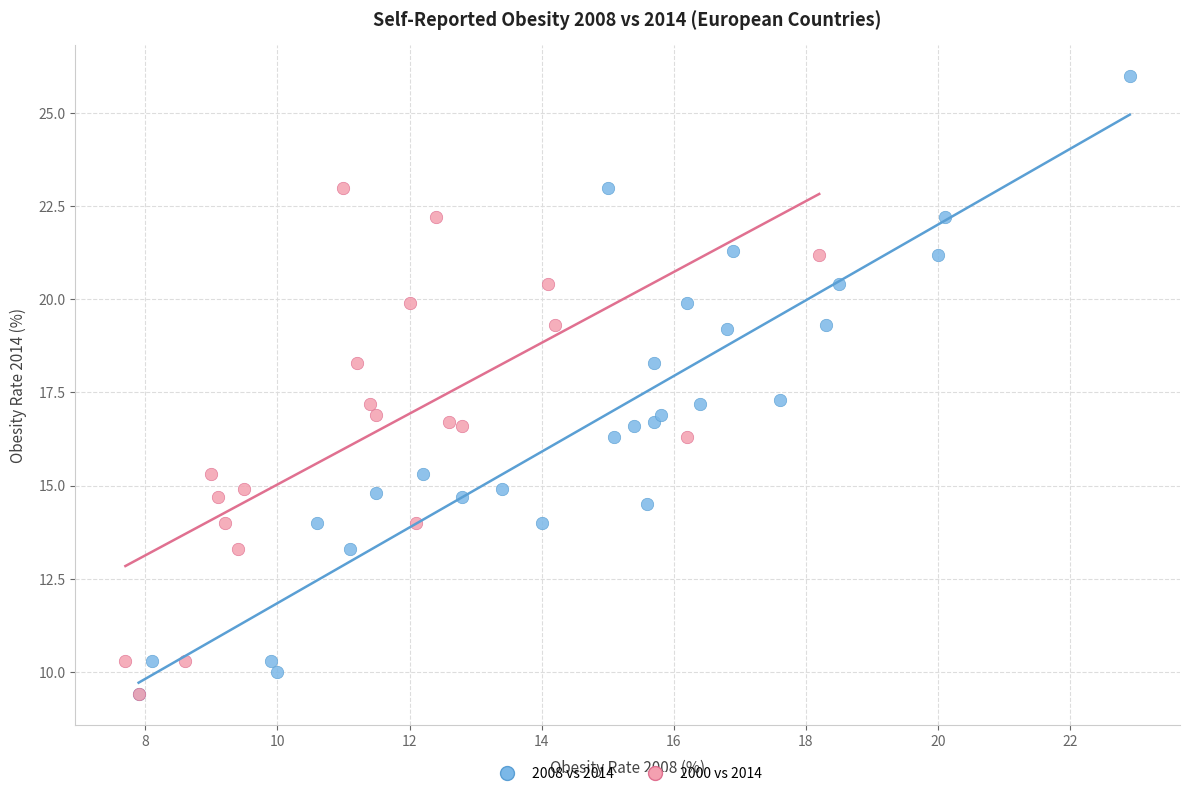

Which series contains the highest Y value?

2008 vs 2014